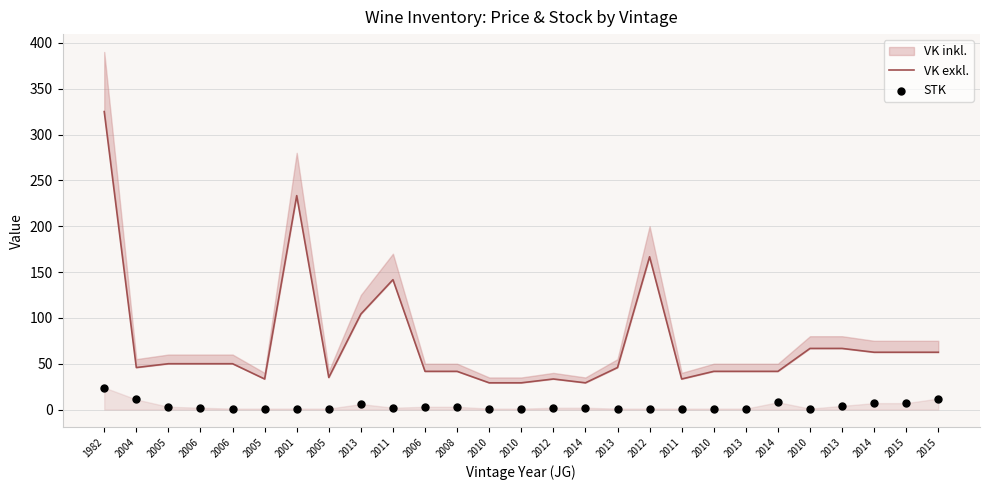

At how many categories does at least one series exceed 291?

1